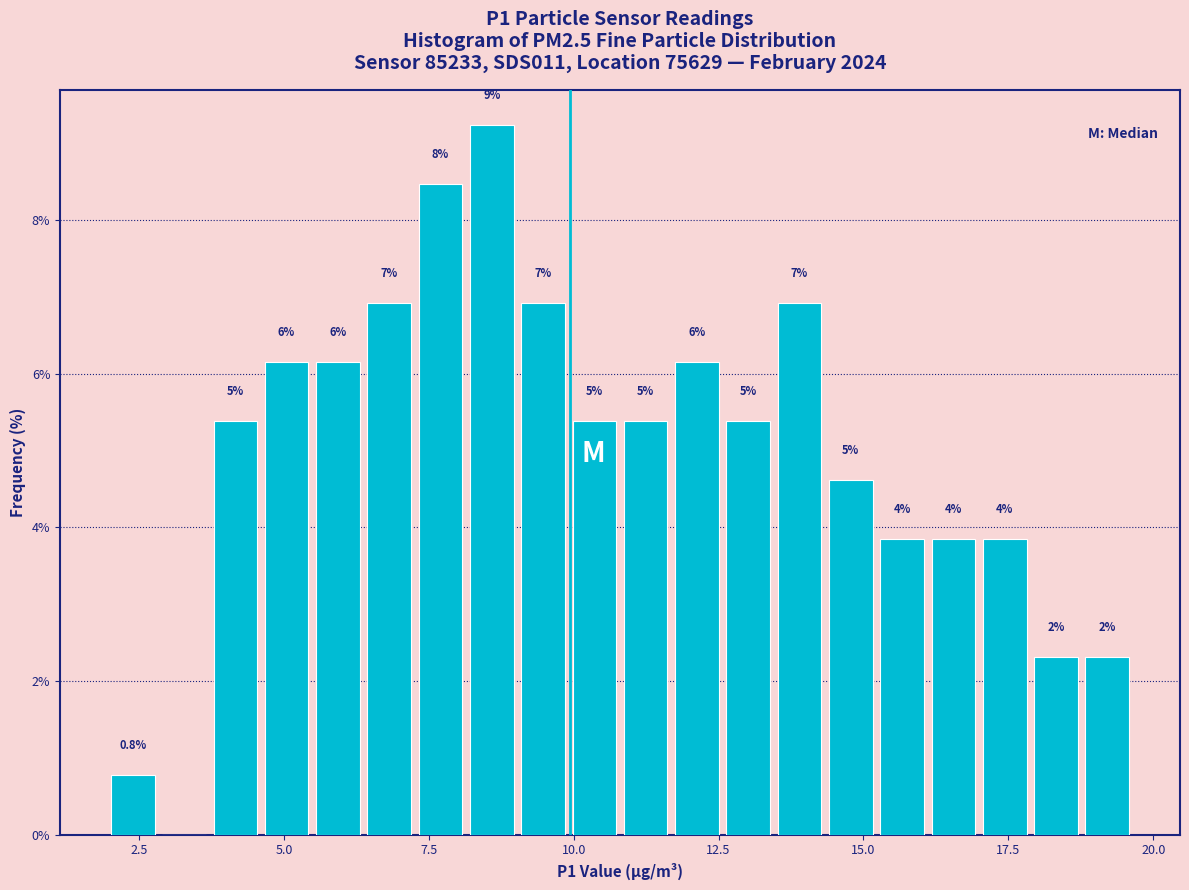

Read against the x-axis, roughly where is the centre of the tallest bar?

8.5